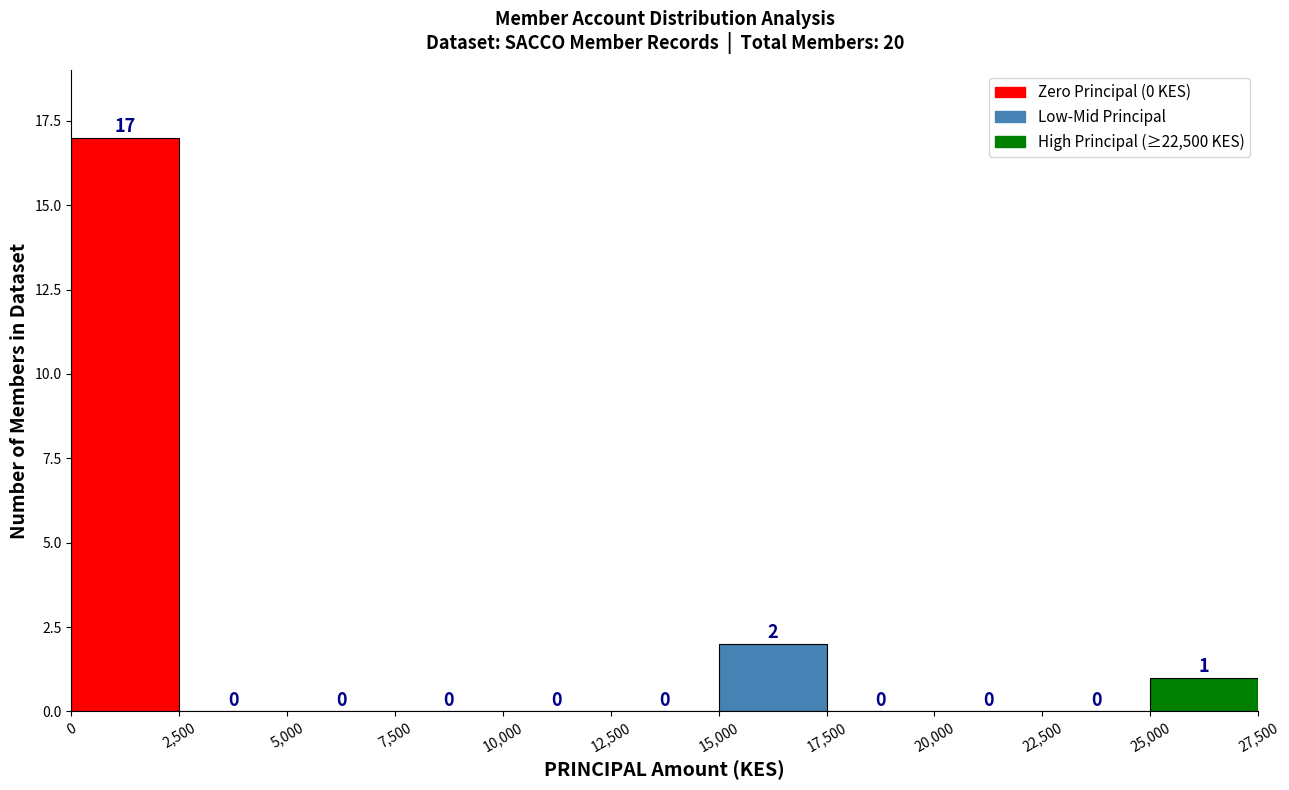

Which range on the x-axis has the tallest bar?

0 to 2,500